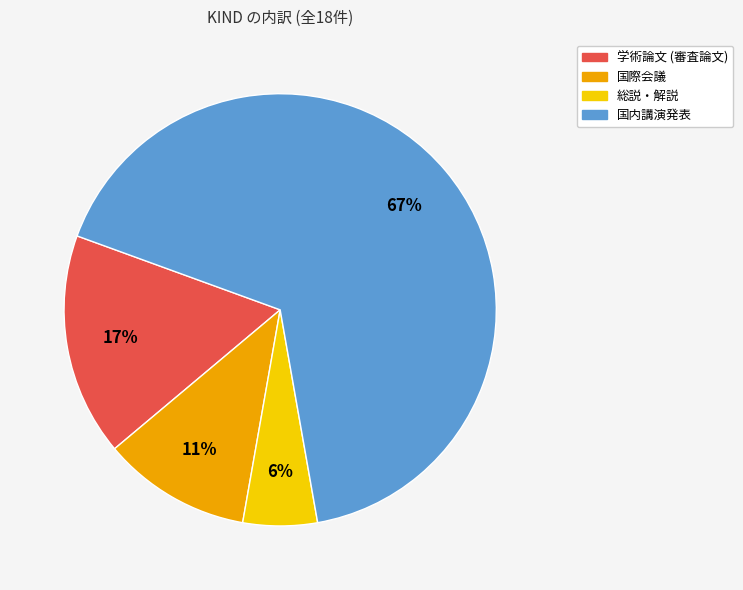

Rank the categories by value from lowest to highest.

総説・解説, 国際会議, 学術論文 (審査論文), 国内講演発表